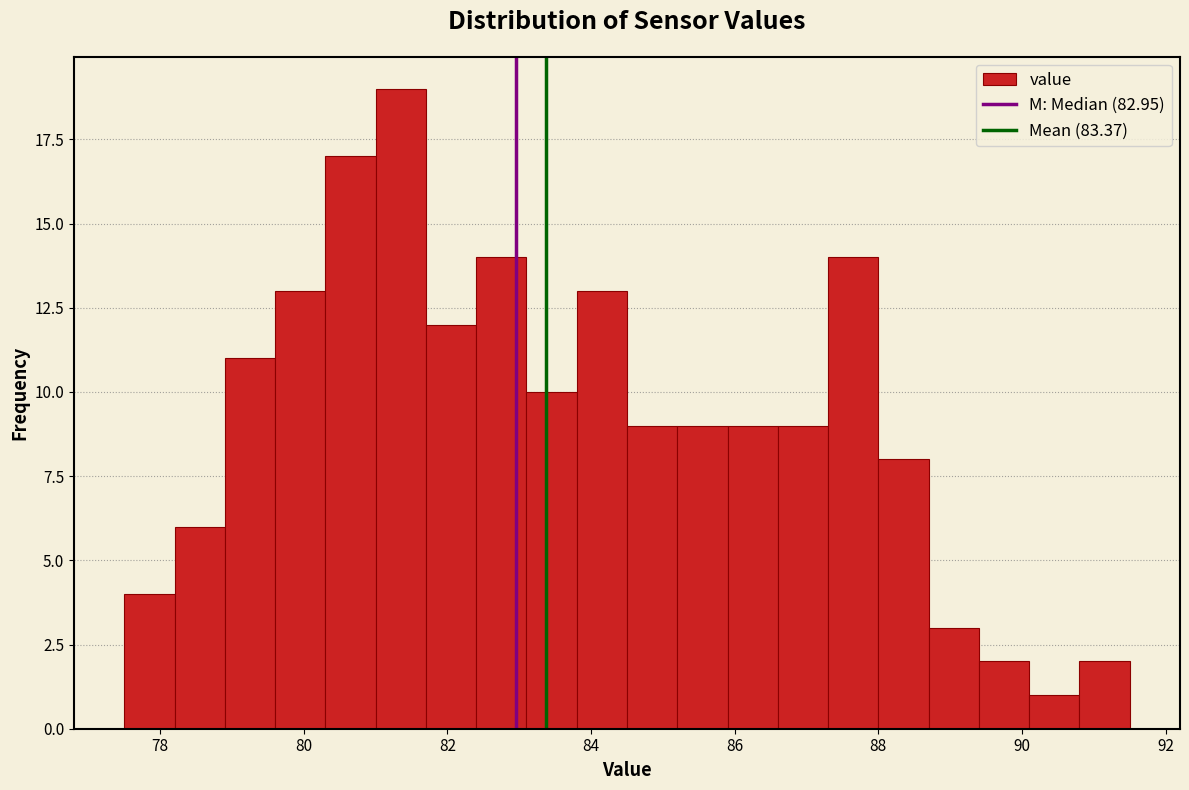

Read against the x-axis, roughly where is the centre of the tallest bar?

81.4